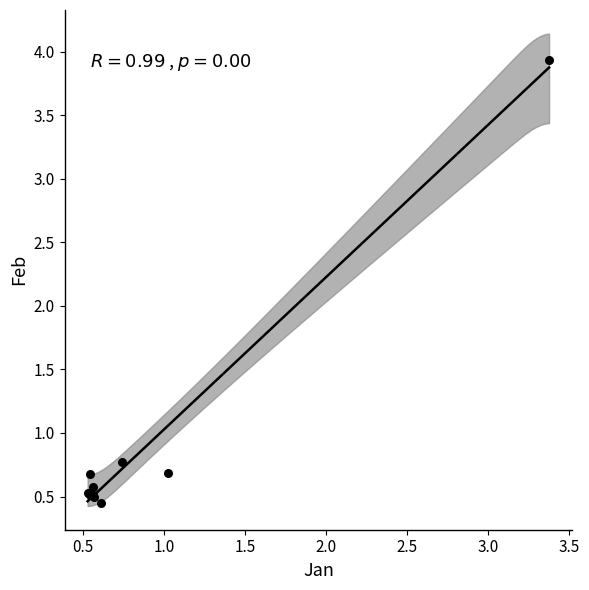

What Y value in the scatter plot is closest to 2?

0.8